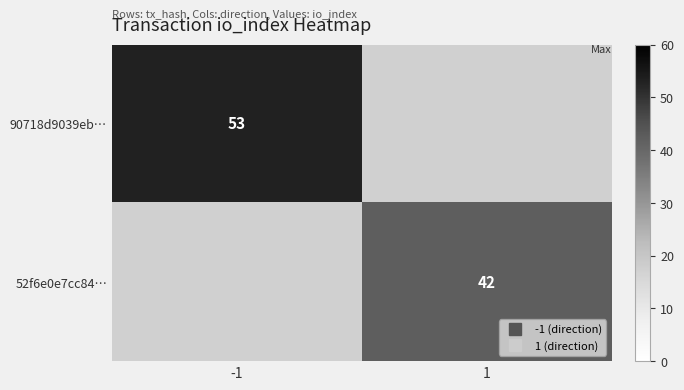

List the labels in order of 52f6e0e7cc84… value, largest first.

1, -1